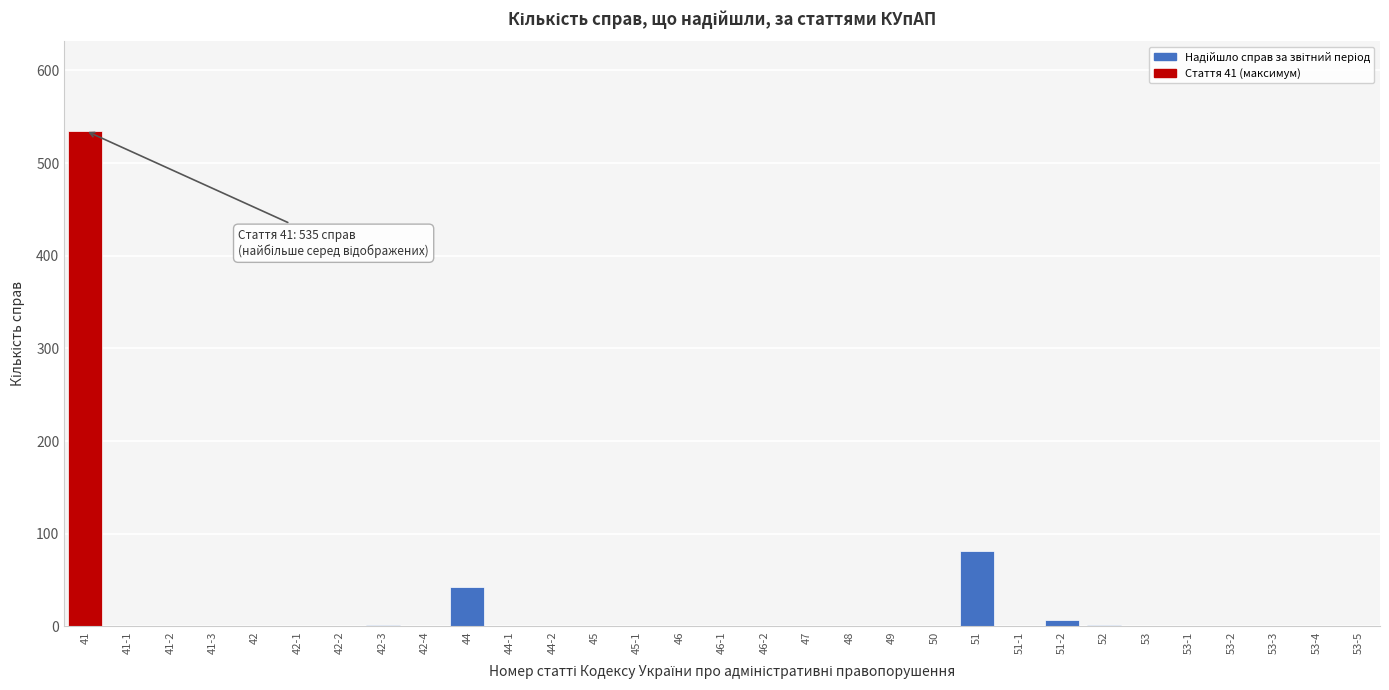

At which label is the value closest to 267?

51